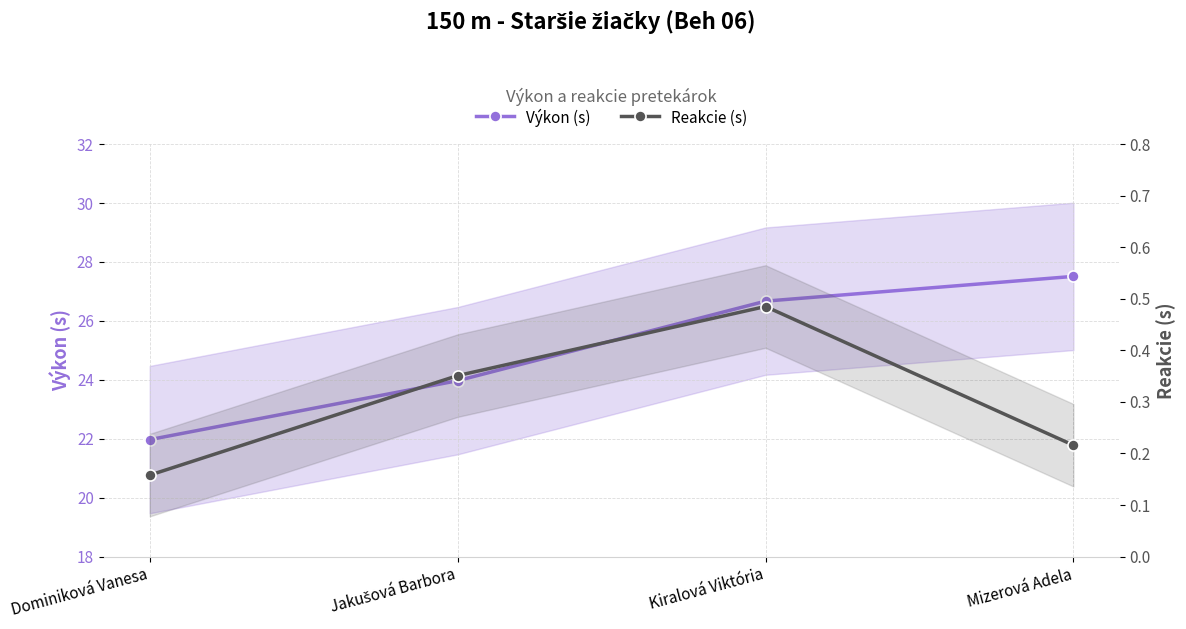

Is this an area chart (filled region under the line)?

No